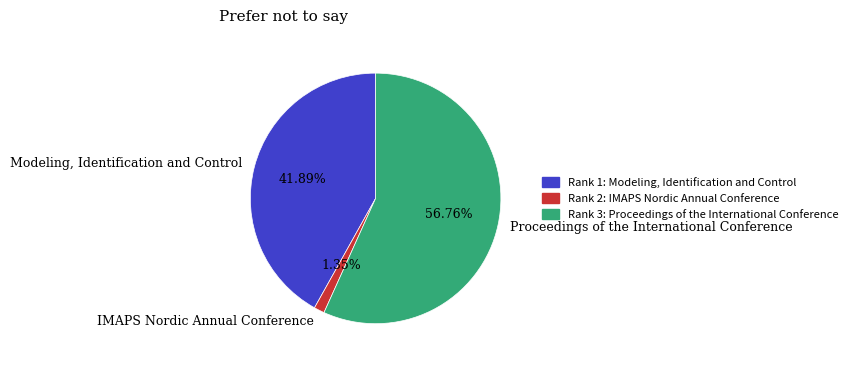

To the nearest percent, what portion does Proceedings of the International Conference represent?

57%